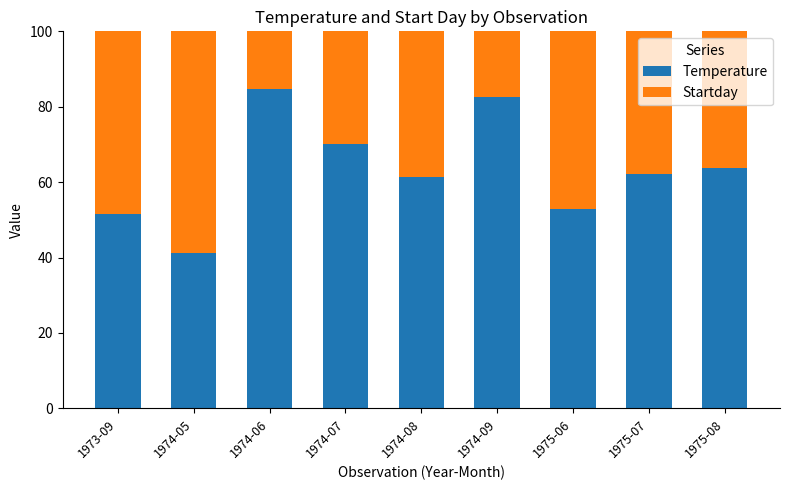

What is the maximum value for Temperature?

84.6